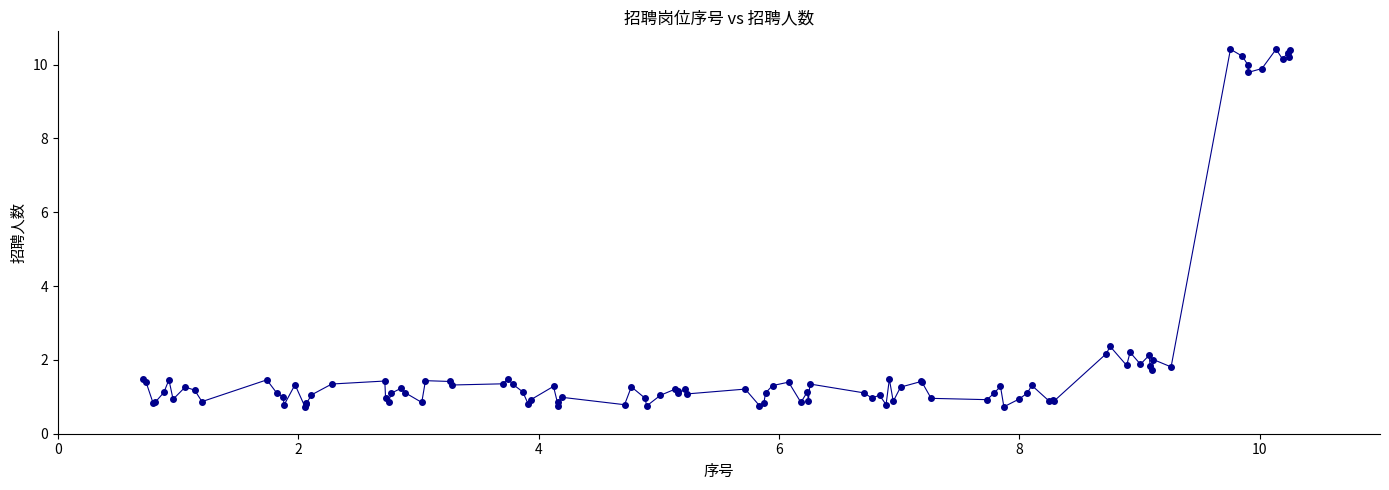

What is the sum of all values?

209.0